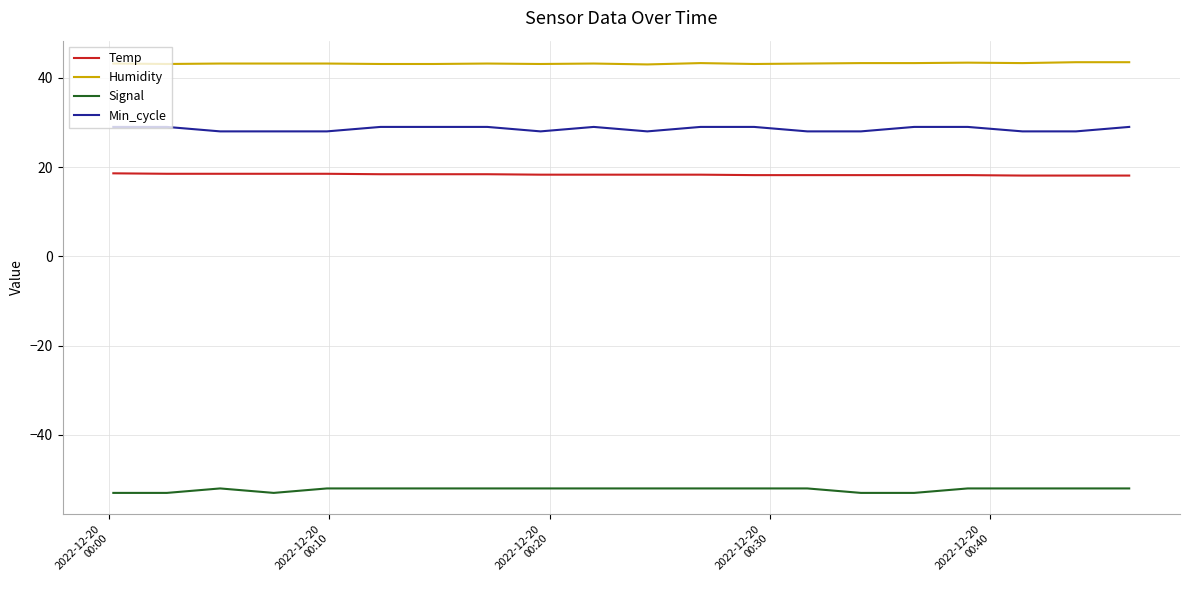

What is the minimum value for Min_cycle?

28.0